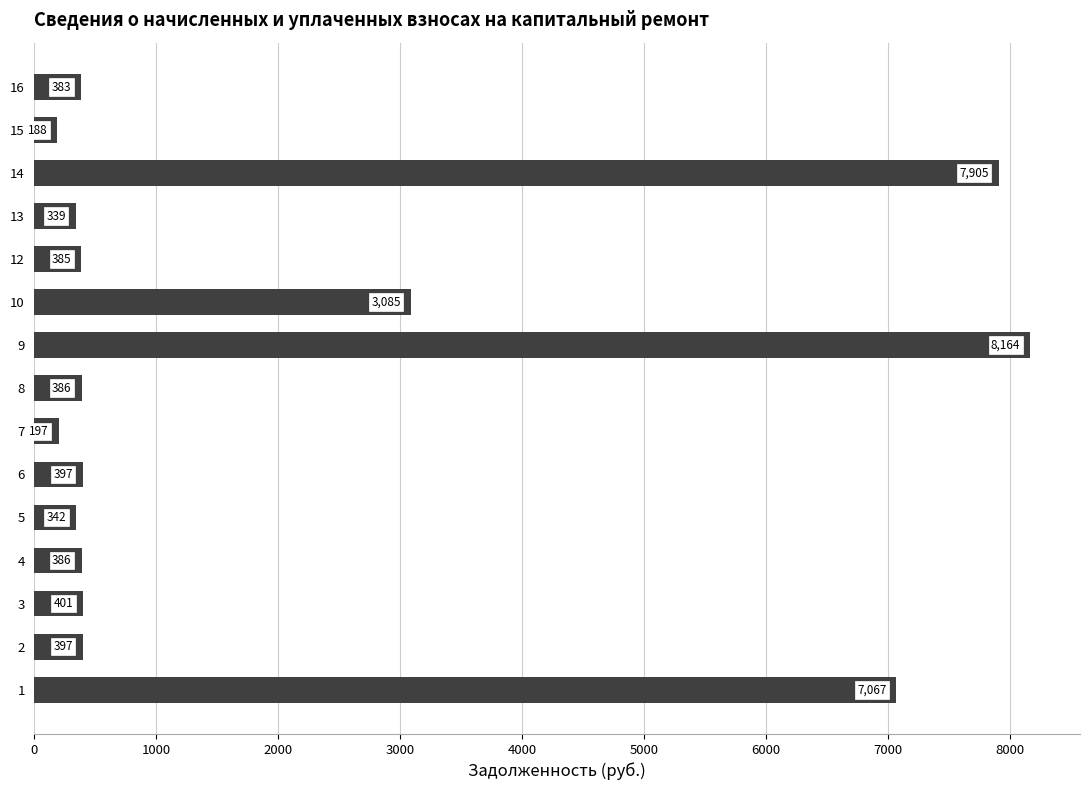

At which label is the value closest to 4175?

10